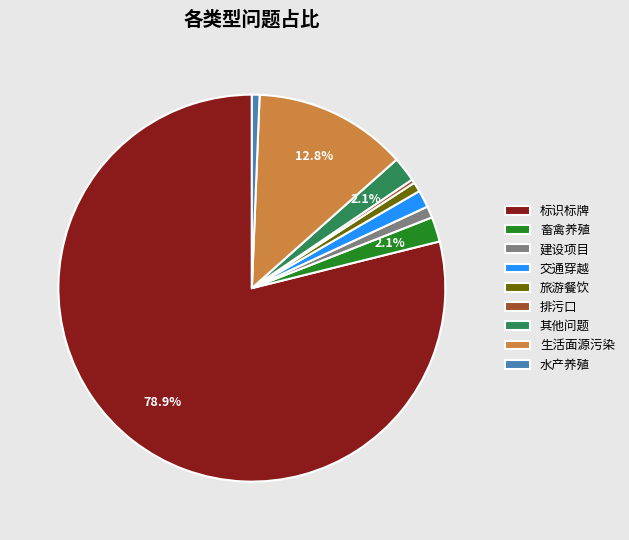

Approximately how many times larger is the value at 水产养殖 compared to 旅游餐饮?

0.8